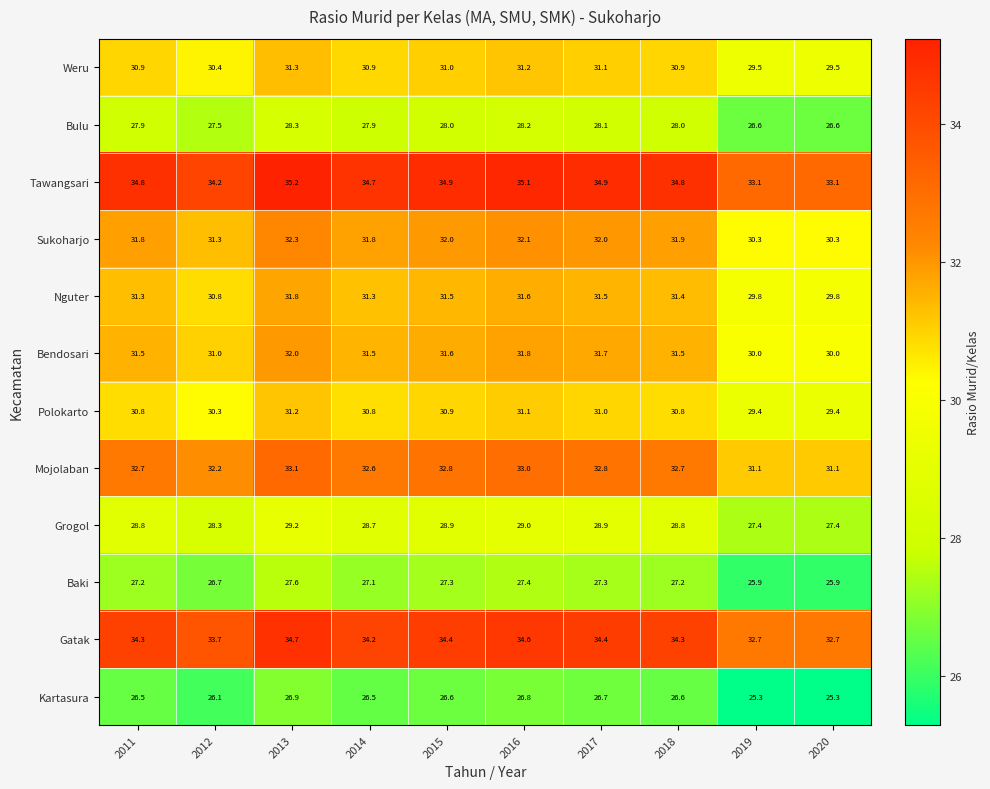

At which category is the sum across all series the highest?

2013